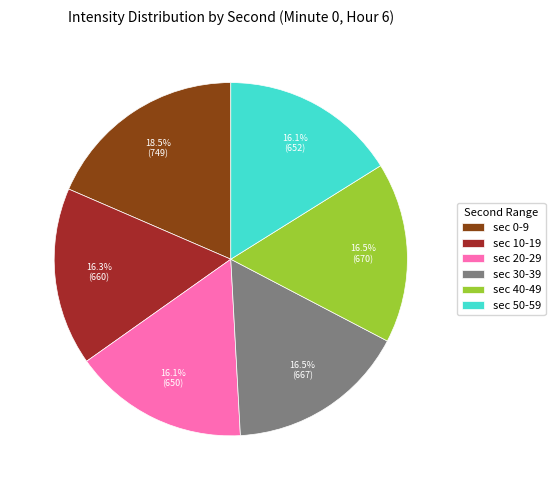

Which slice is the largest?

sec 0-9